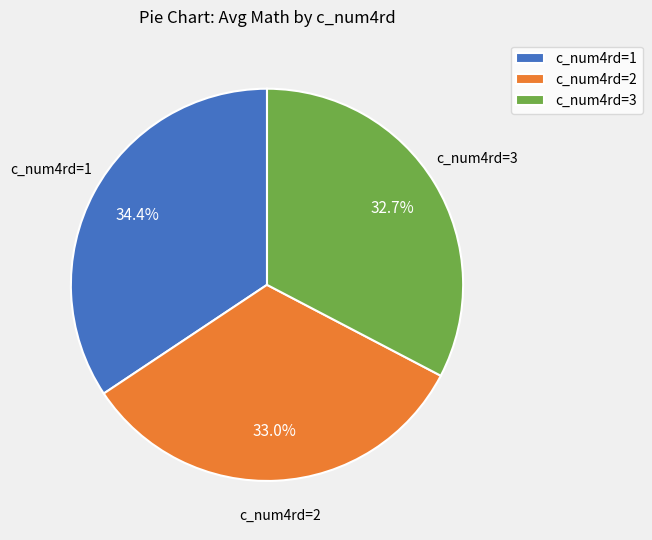

Does c_num4rd=2 account for over 50% of the chart?

No